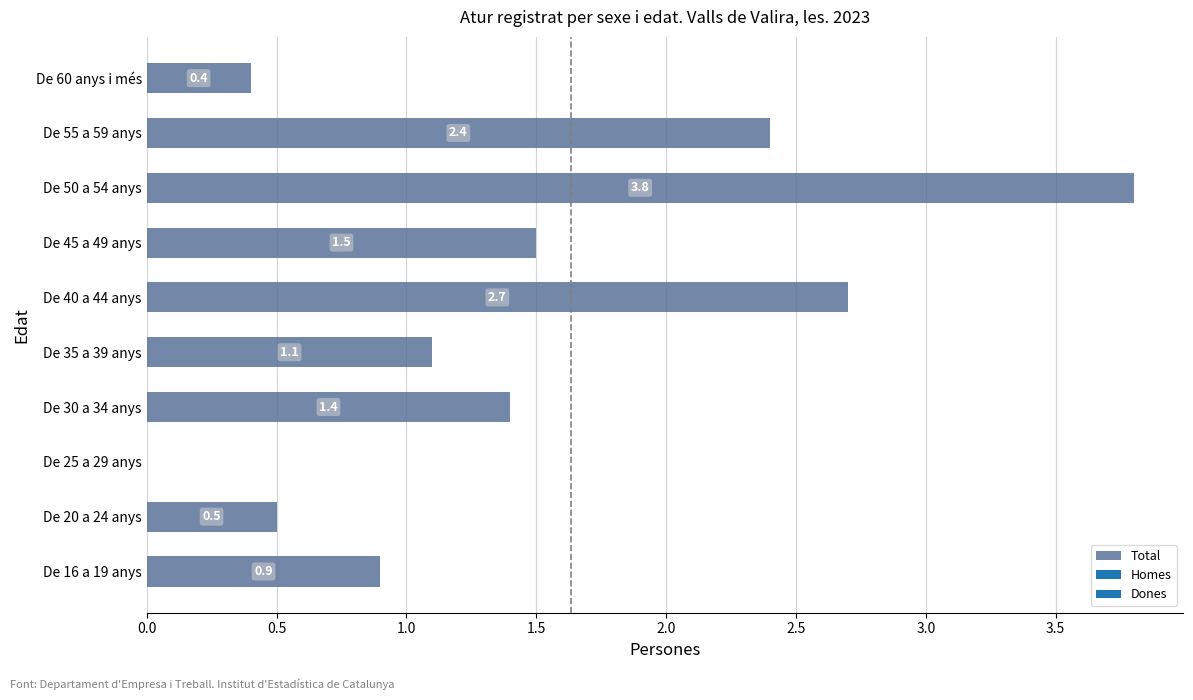

Between De 20 a 24 anys and De 60 anys i més, which is larger?

De 20 a 24 anys